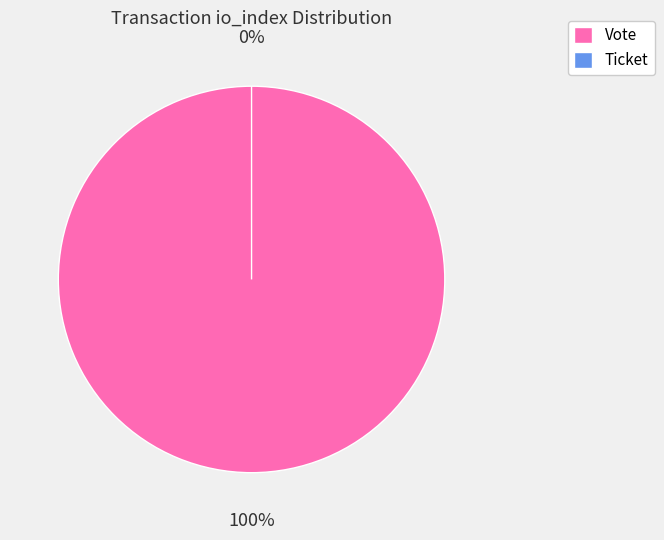

How many slices are in this pie chart?

2